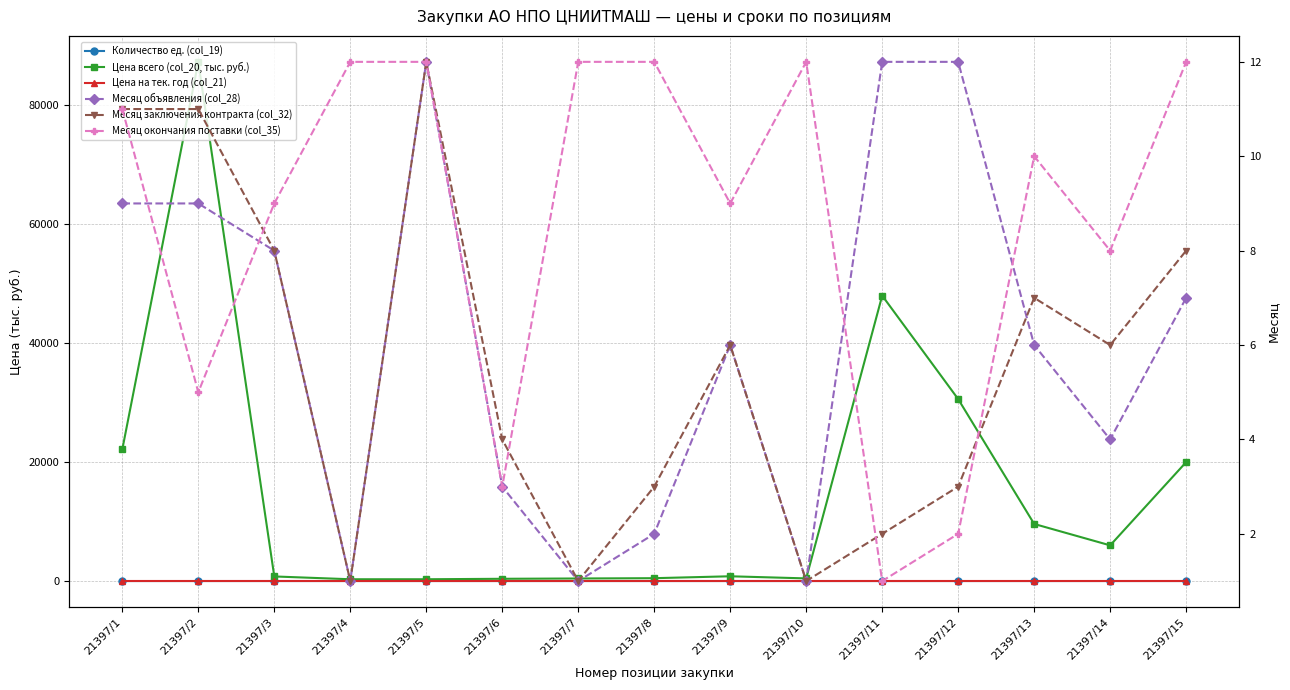

Which series changed the most between 21397/3 and 21397/10?

Цена всего (col_20, тыс. руб.)